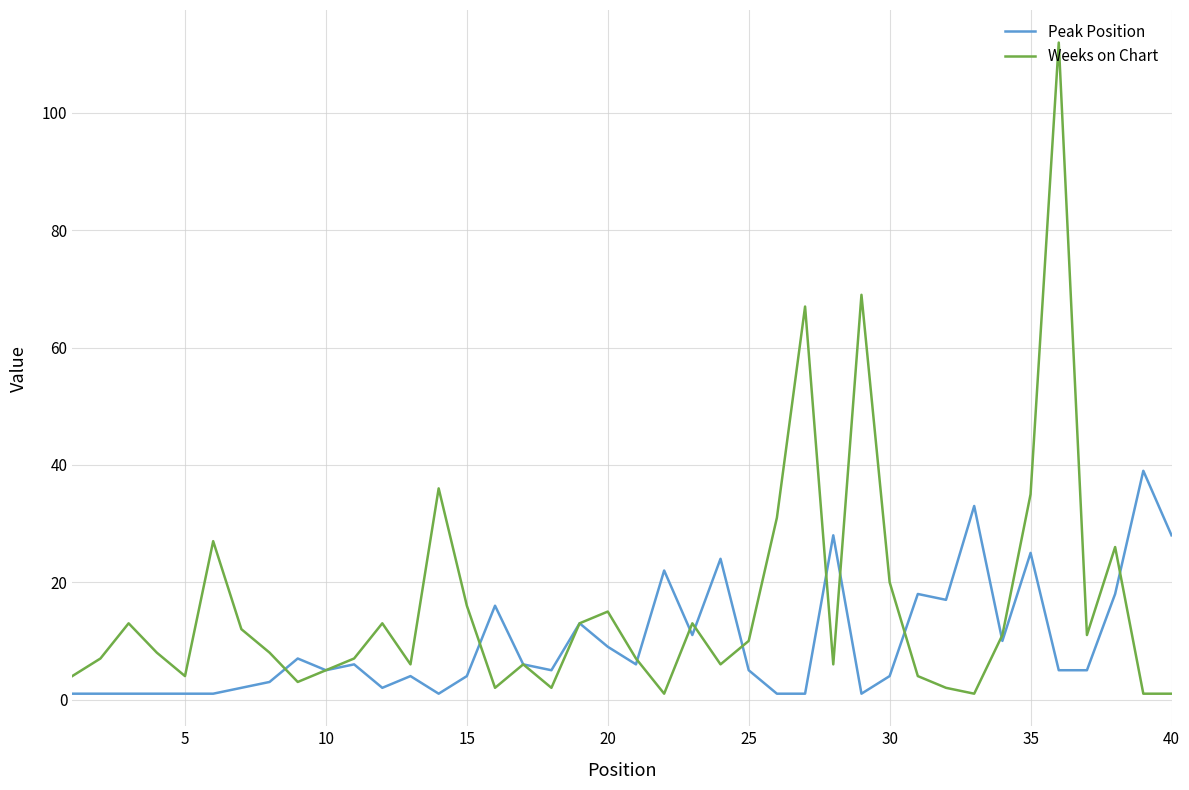

Which series has the largest range (max minus min)?

Weeks on Chart